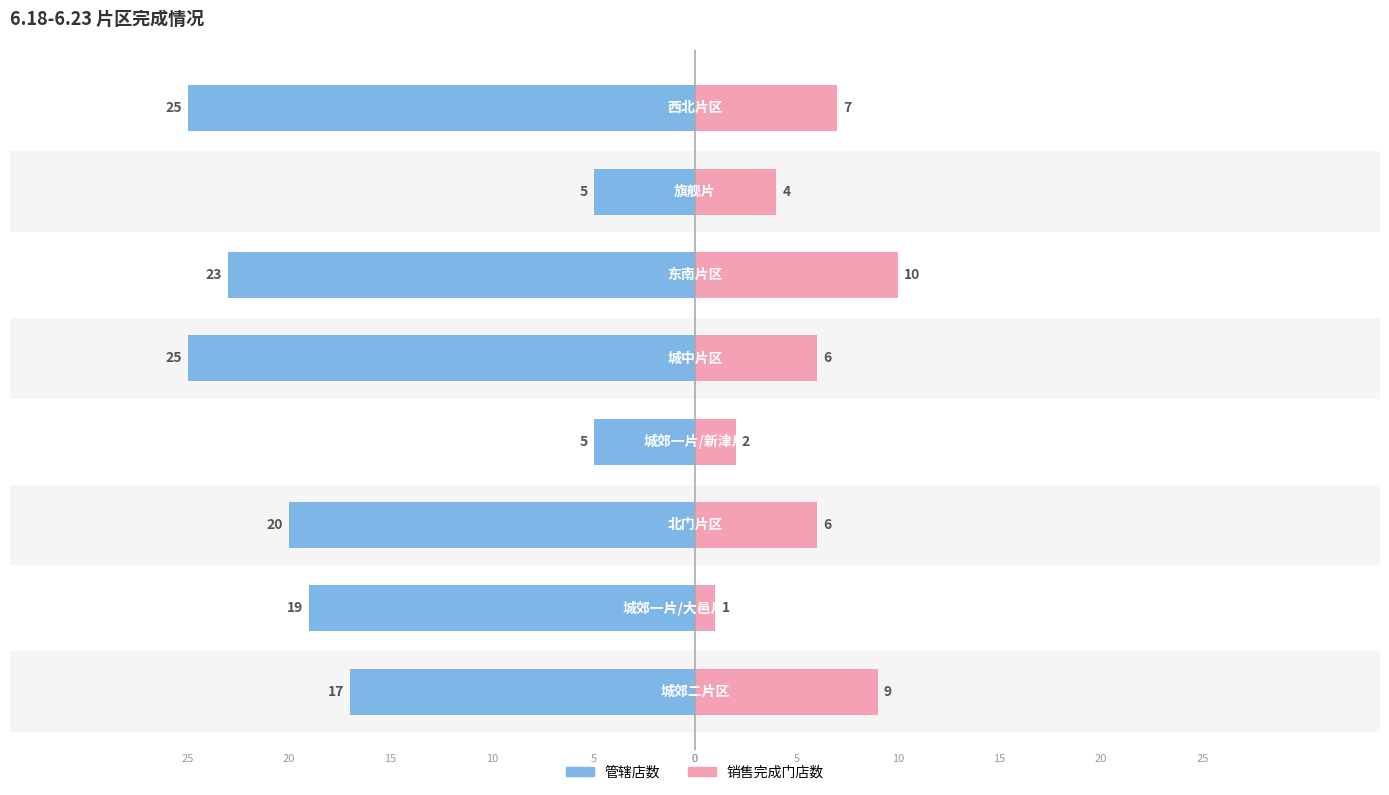

Is it true that 销售完成门店数 equals 14 at −40?

False